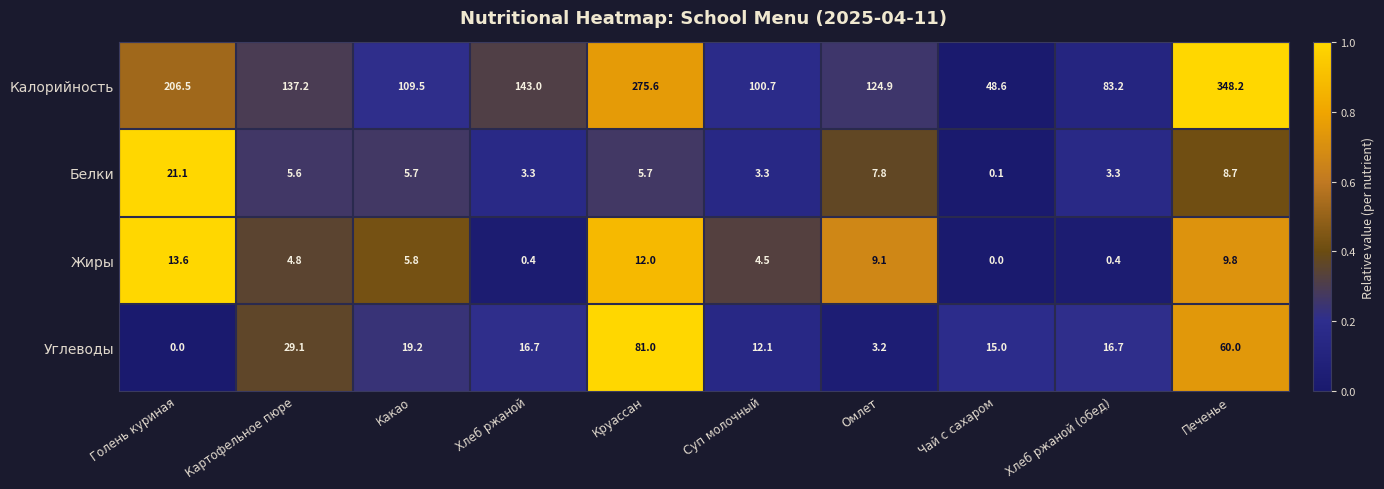

Which series has the largest total across all categories?

Калорийность